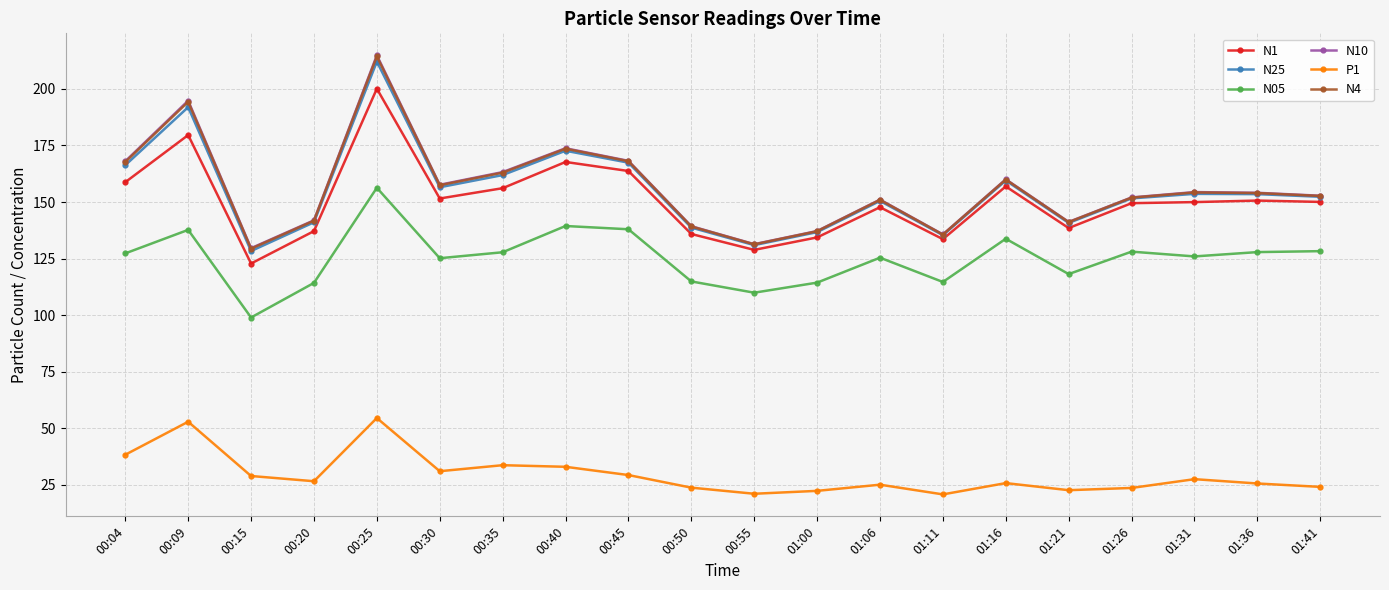

What is the total value across all series at 01:36?

765.5